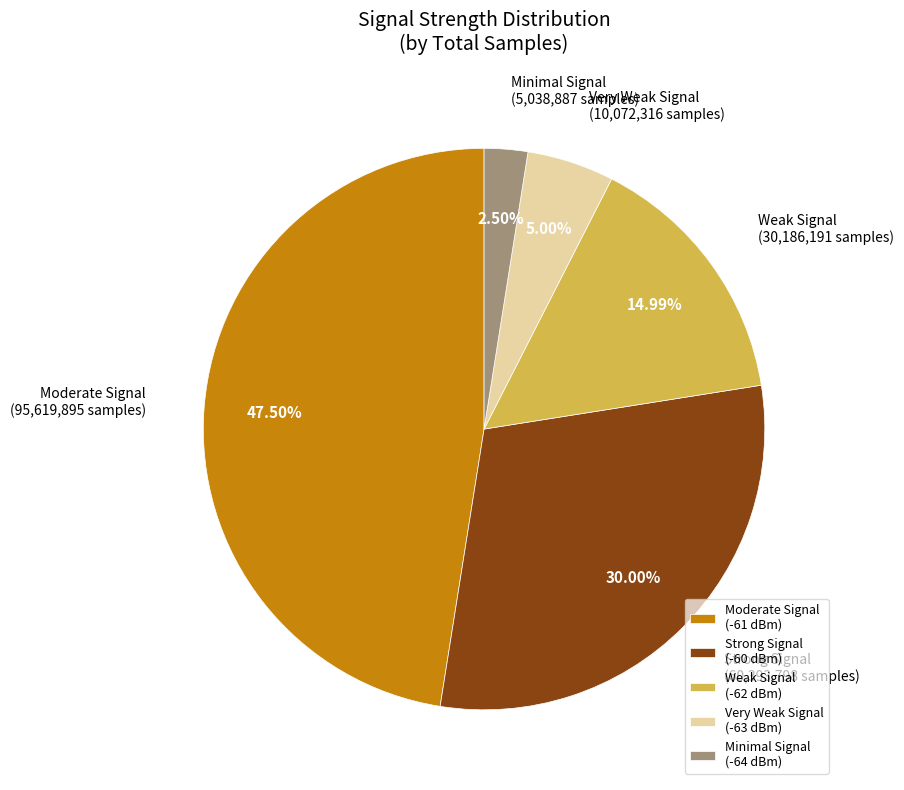

Does Weak Signal (-62 dBm) represent more than half of the total?

No